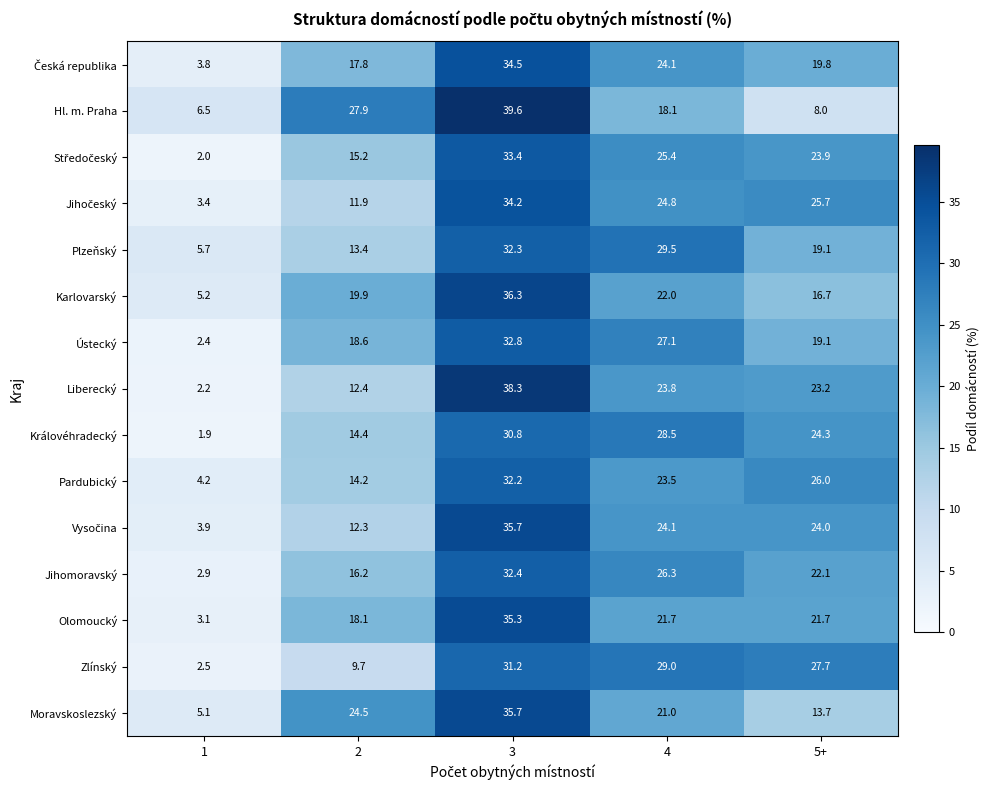

Is it true that Plzeňský equals 8.8 at 2?

False